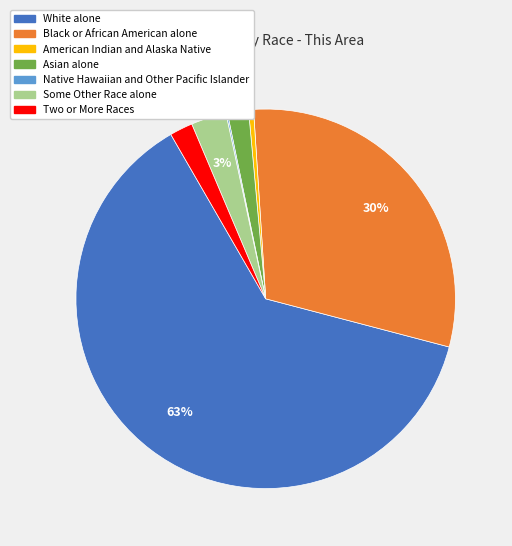

What is the largest slice in the pie chart?

White alone